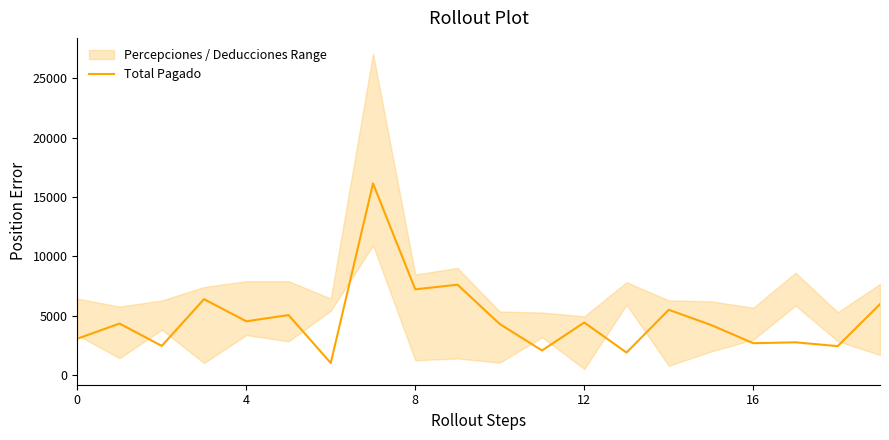

How many data points are above 4344?

10